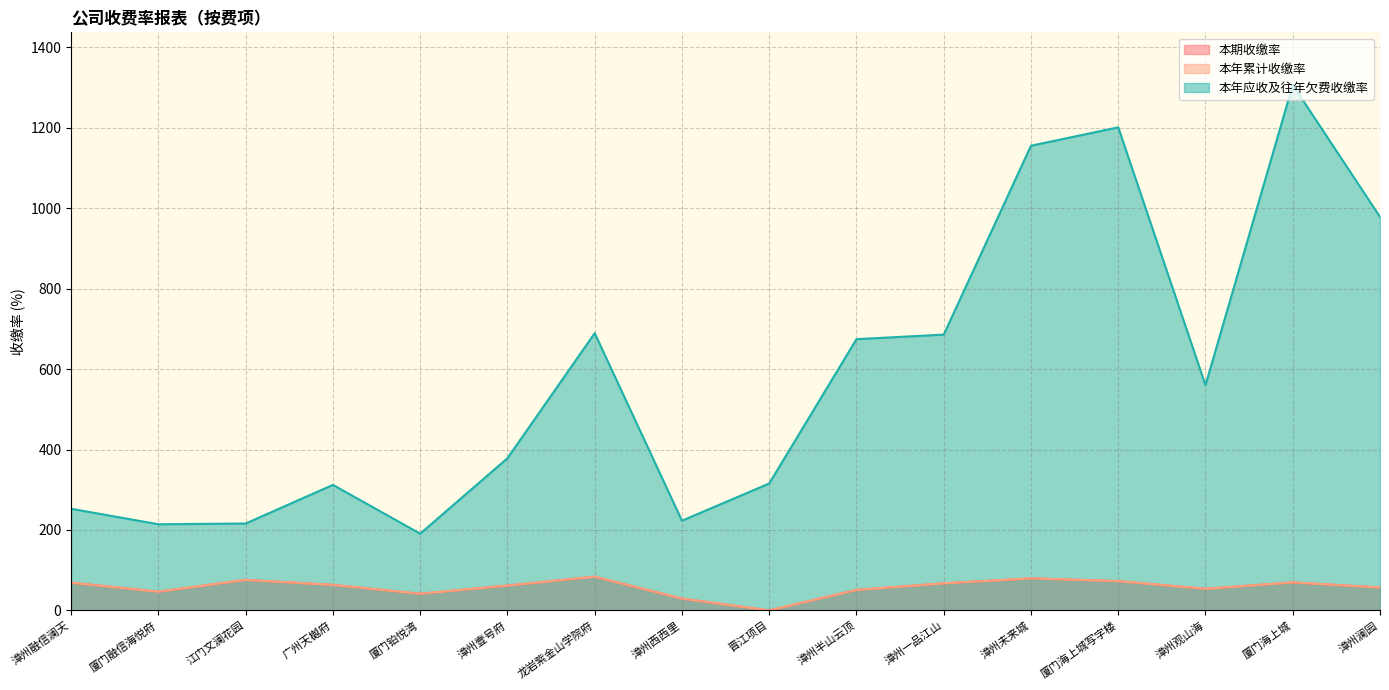

What value does the 本年应收及往年欠费收缴率 series have at 漳州观山海?

560.1